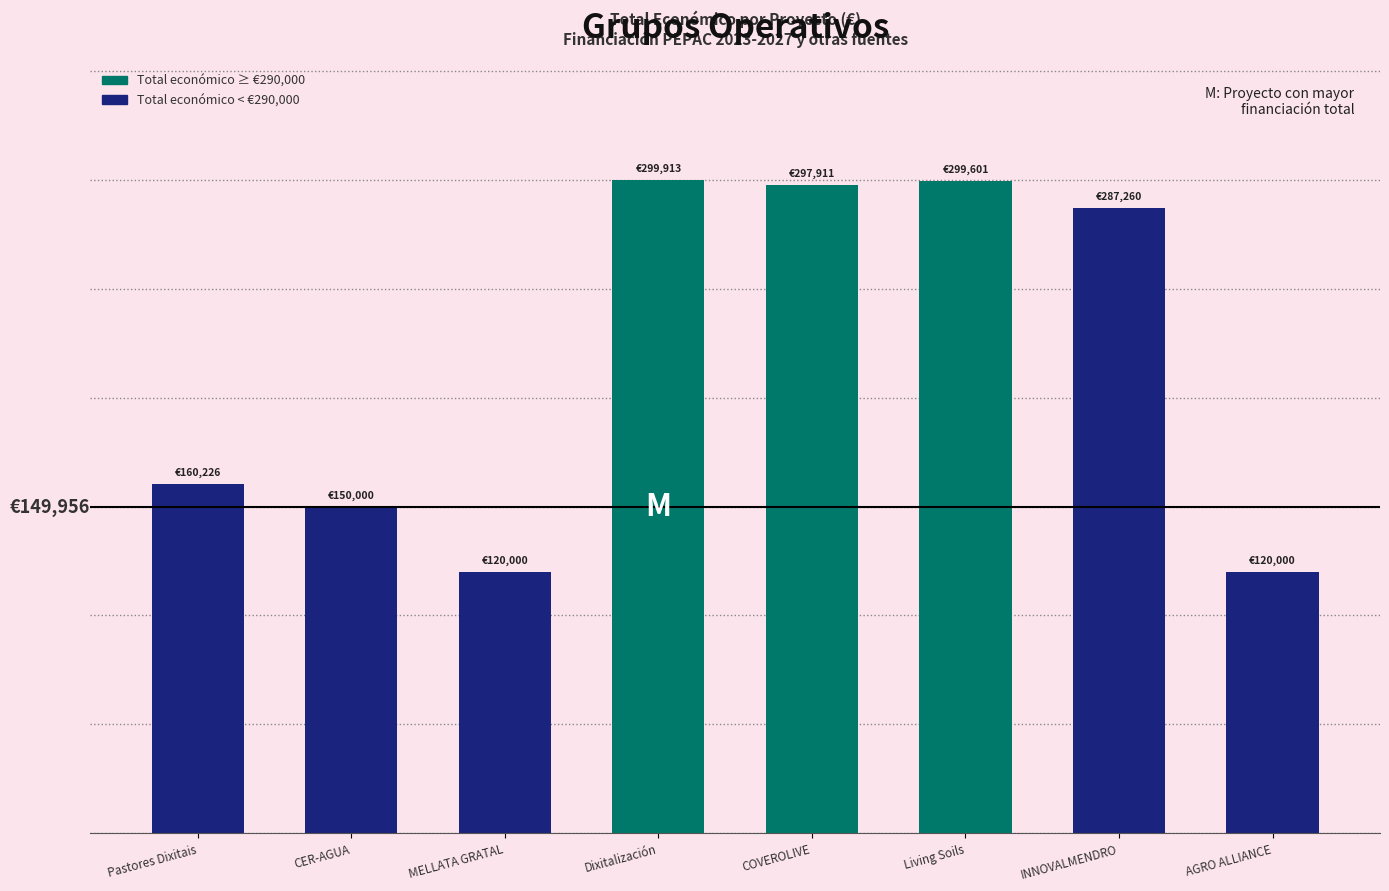

What is the sum of the values at INNOVALMENDRO and Pastores Dixitais?

447486